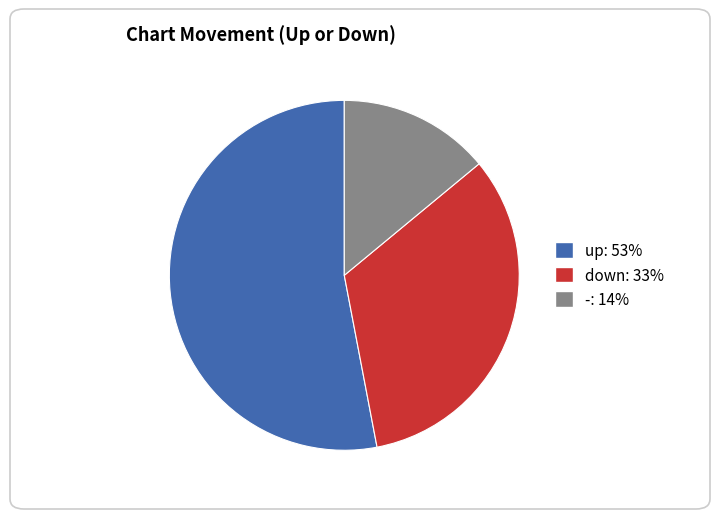

Rank the categories by value from highest to lowest.

up, down, -